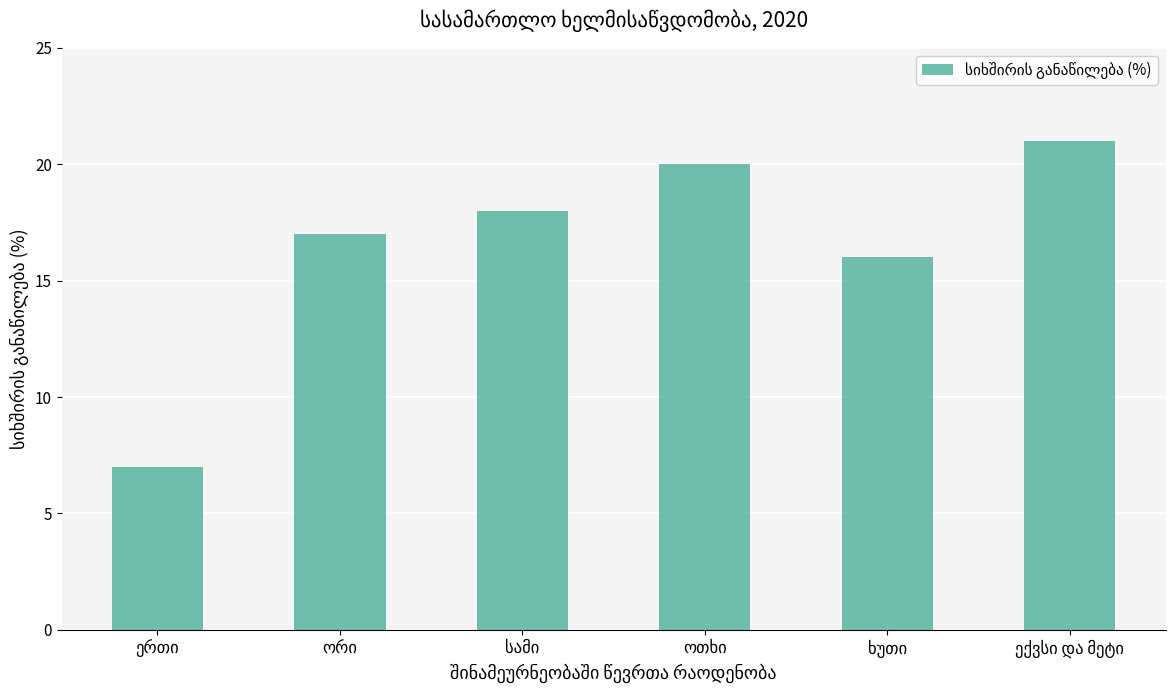

What is the difference between the maximum and minimum values?

14